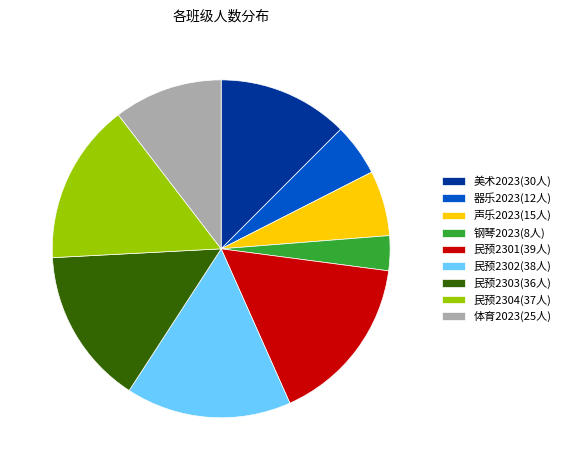

True or false: 民预2302 accounts for 16% of the total.

True